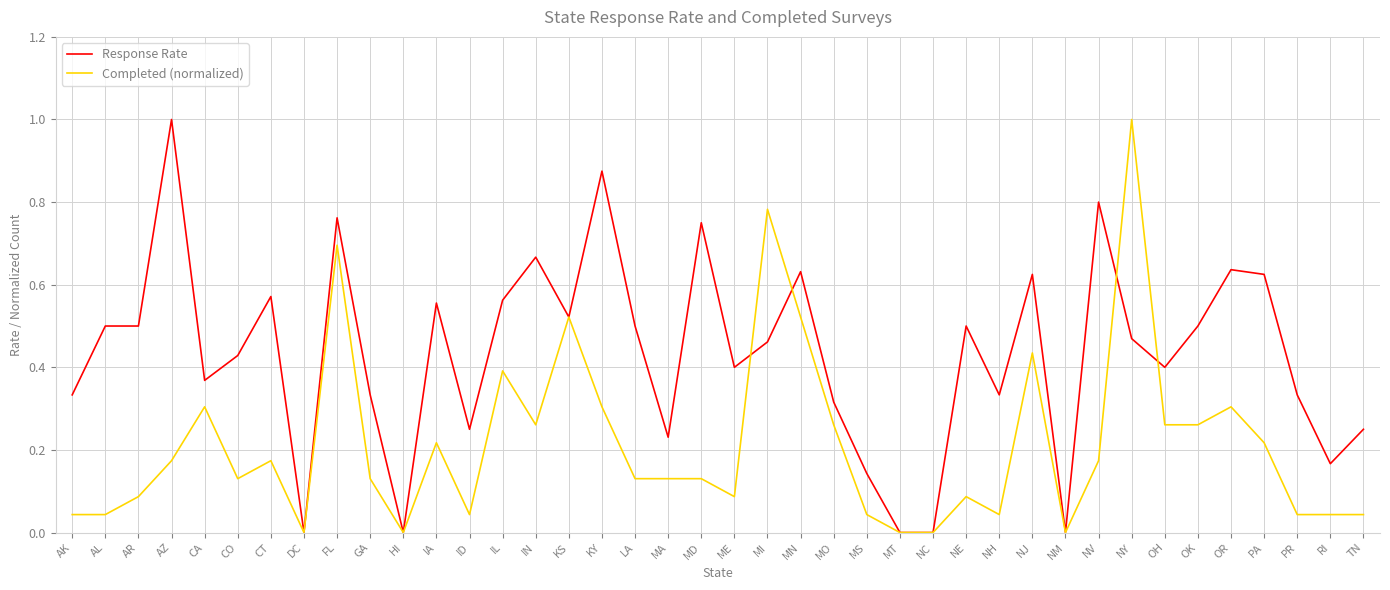

What is the highest value of the Completed (normalized) series?

1.0